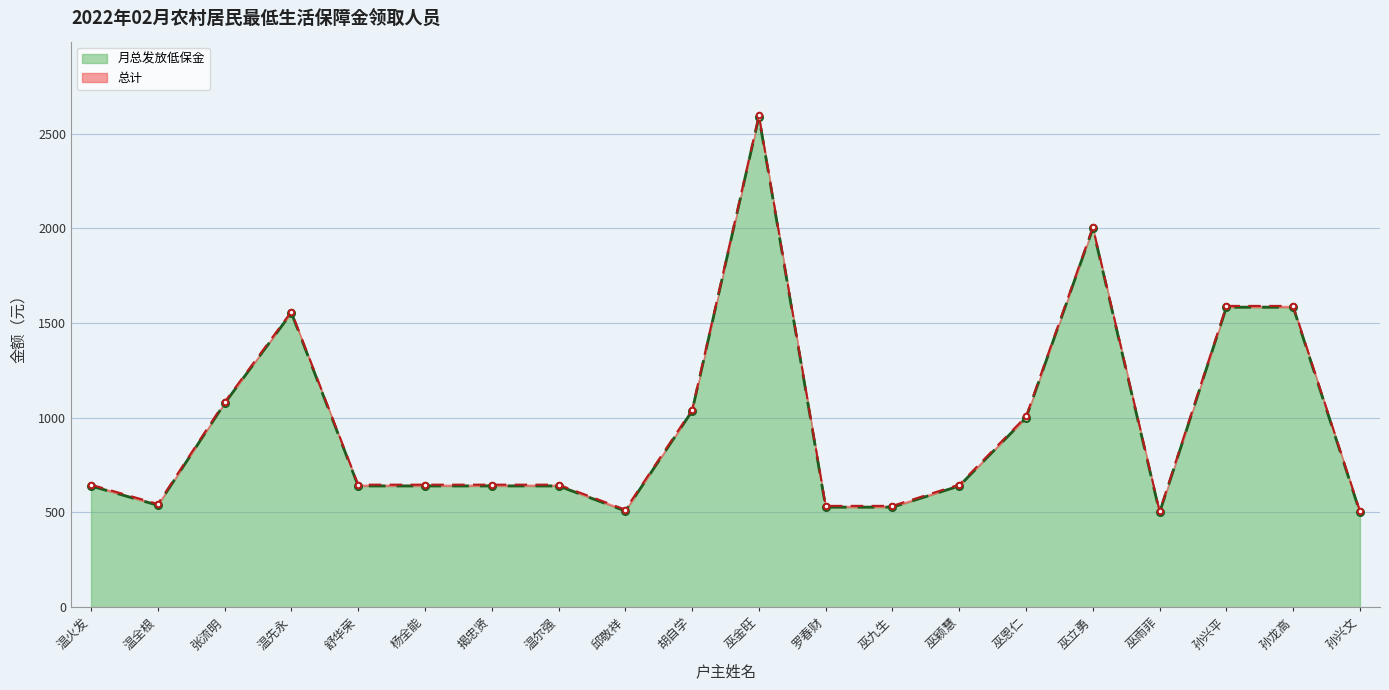

What is the sum of the 总计 values at 孙兴平 and 孙兴文?

2097.8